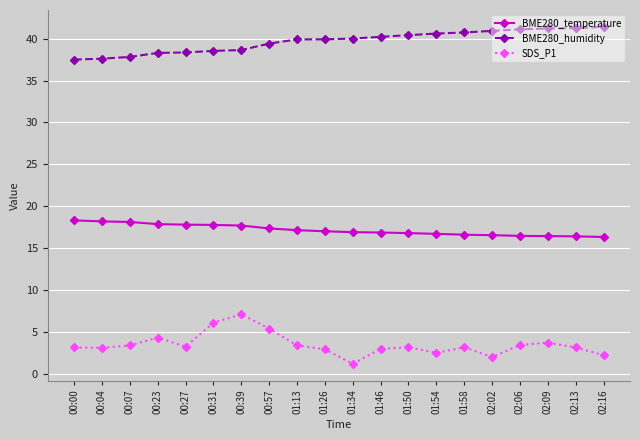

What are all the series names shown in the legend?

BME280_temperature, BME280_humidity, SDS_P1